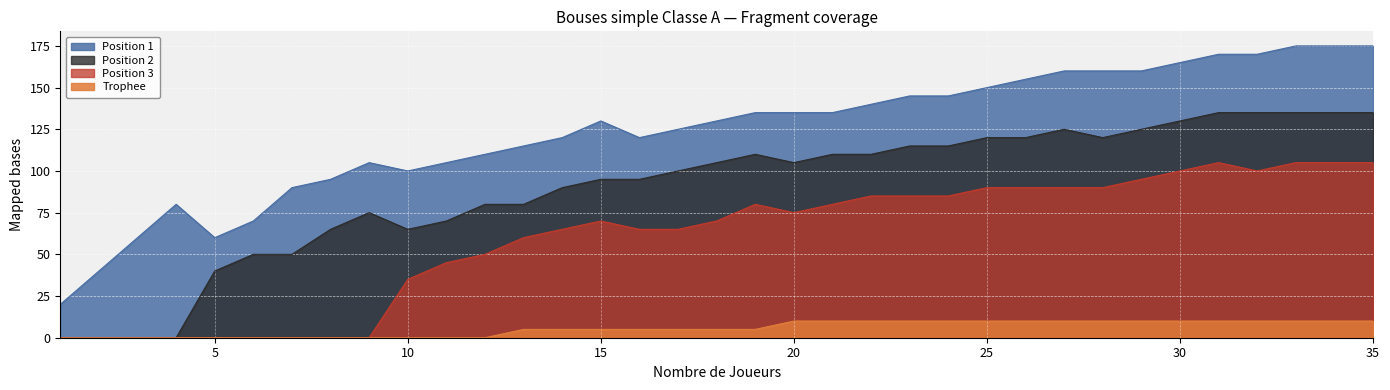

True or false: Position 3 and Position 2 intersect in this chart.

False